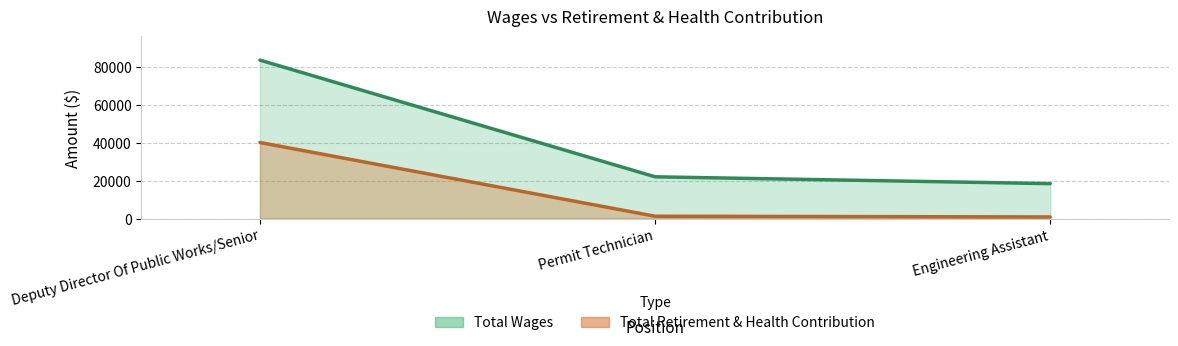

List the labels in order of Total Retirement & Health Contribution value, largest first.

Deputy Director Of Public Works/Senior, Permit Technician, Engineering Assistant